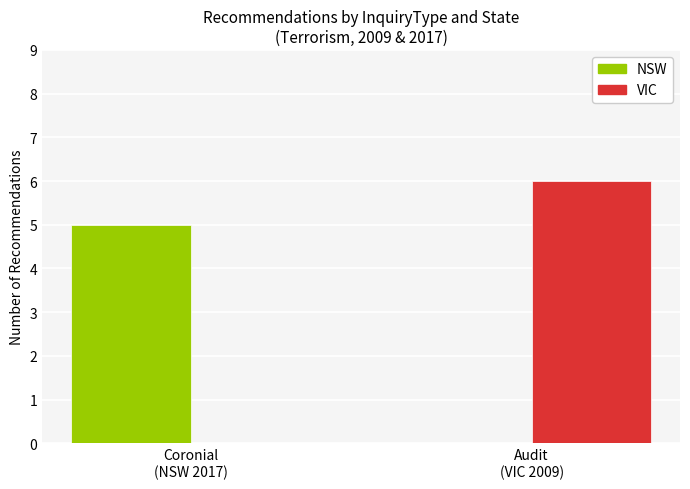

At which category is the sum across all series the highest?

Audit
(VIC 2009)